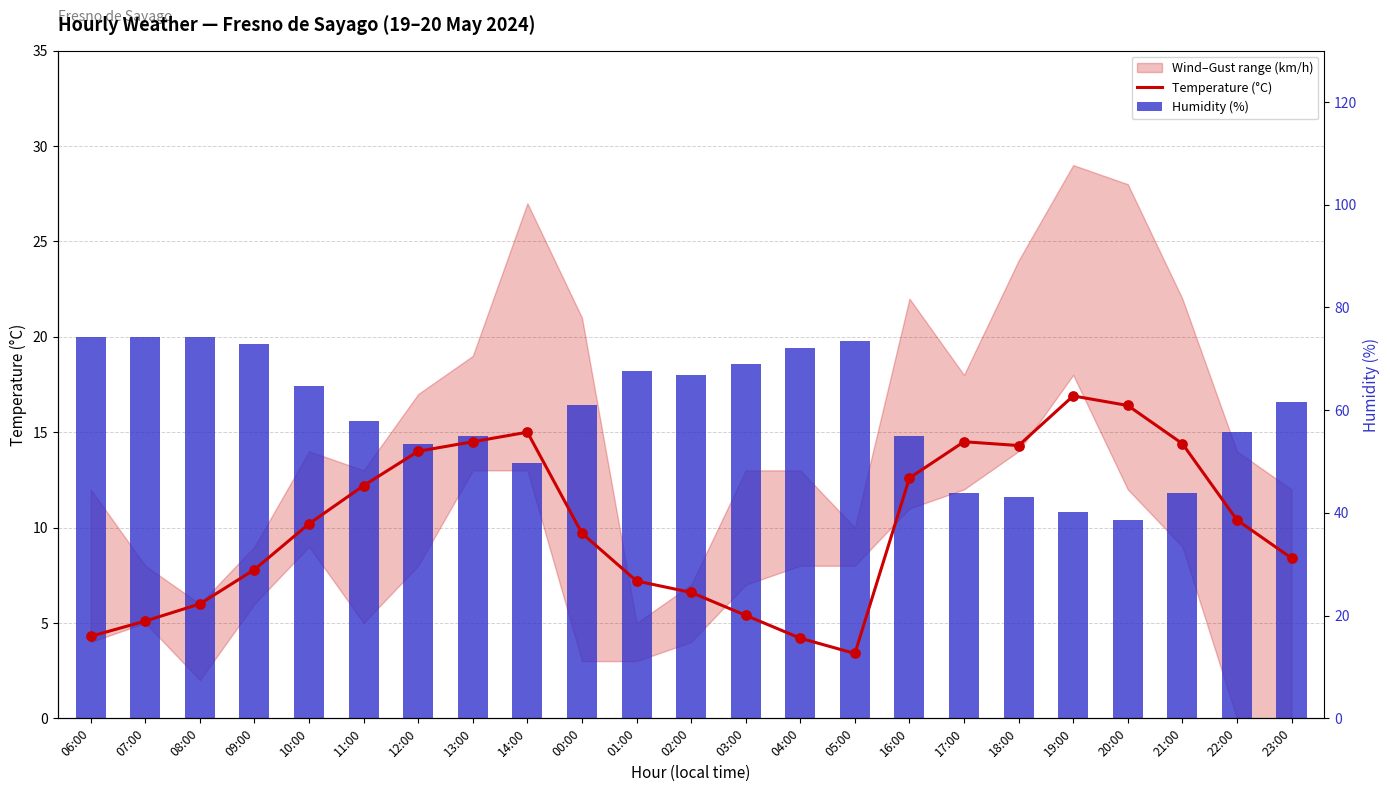

At which category is the sum across all series the highest?

13:00